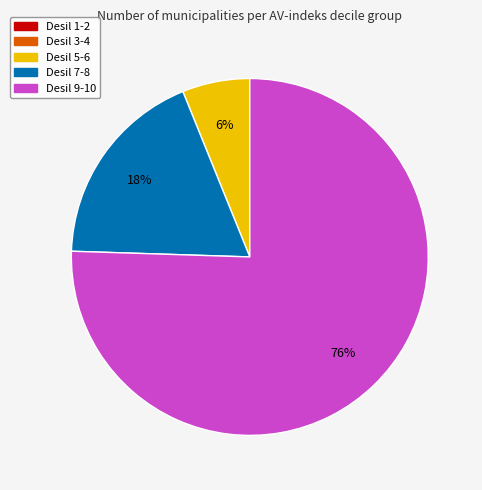

To the nearest percent, what is the difference between the largest and smallest slice percentages?

76%